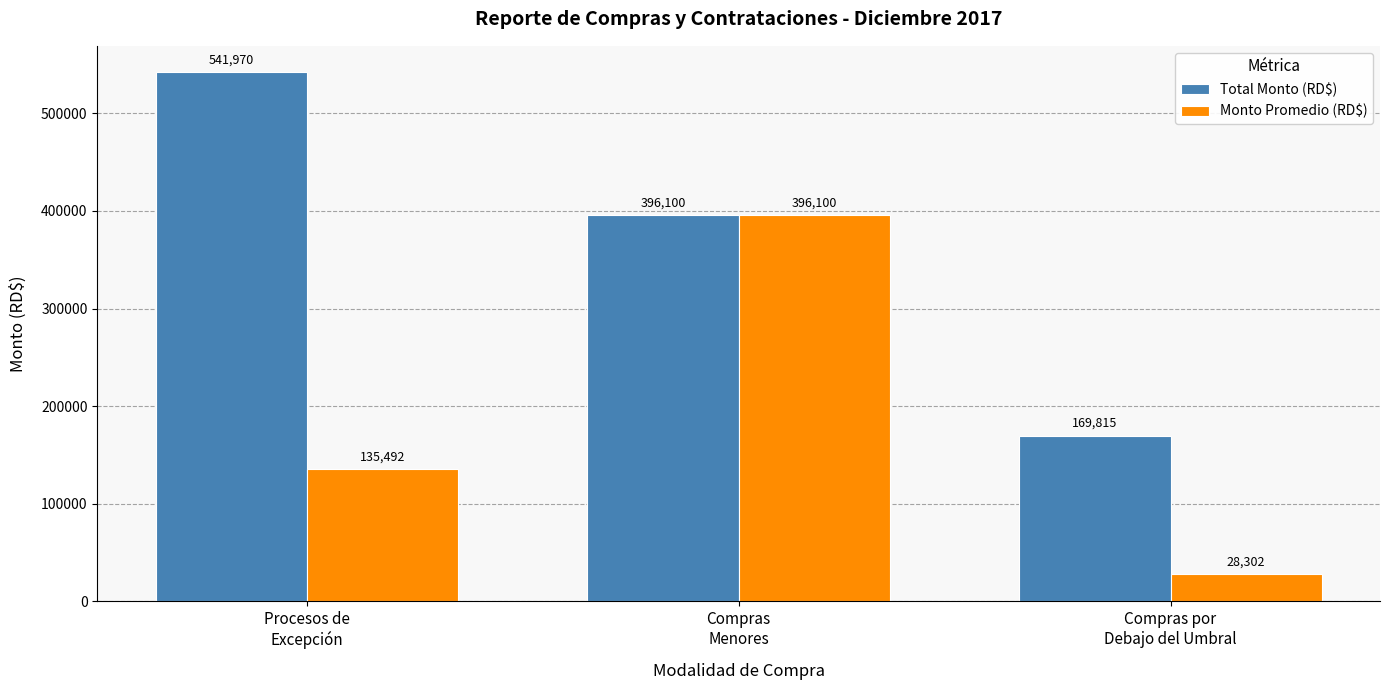

List the labels in order of Total Monto (RD$) value, largest first.

Procesos de
Excepción, Compras
Menores, Compras por
Debajo del Umbral